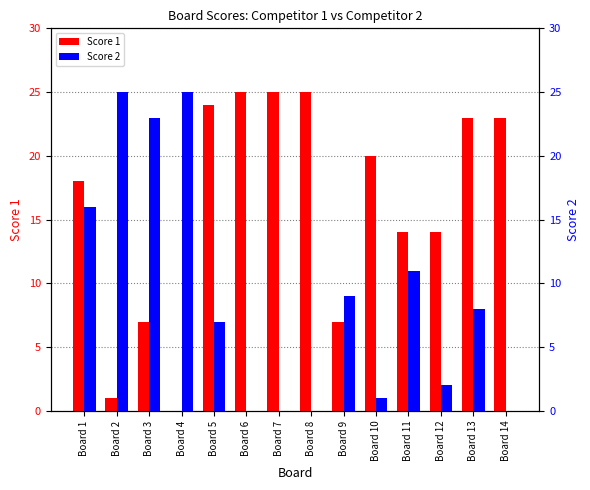

The Score 1 series shows 6 at Board 12. True or false?

False